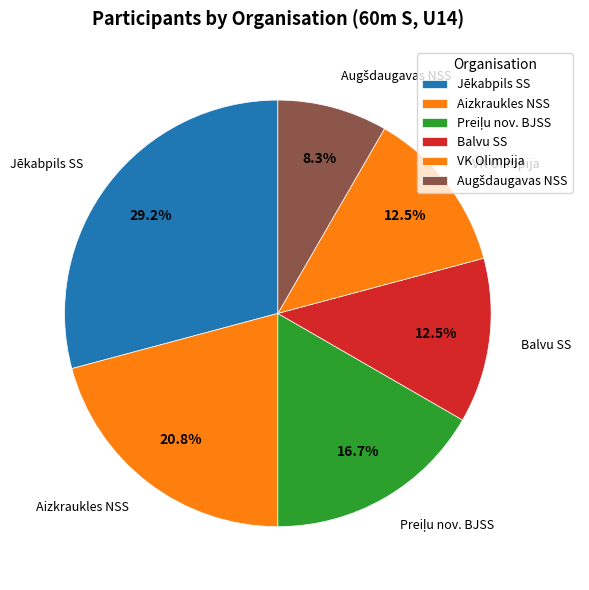

How many segments does this pie chart have?

6